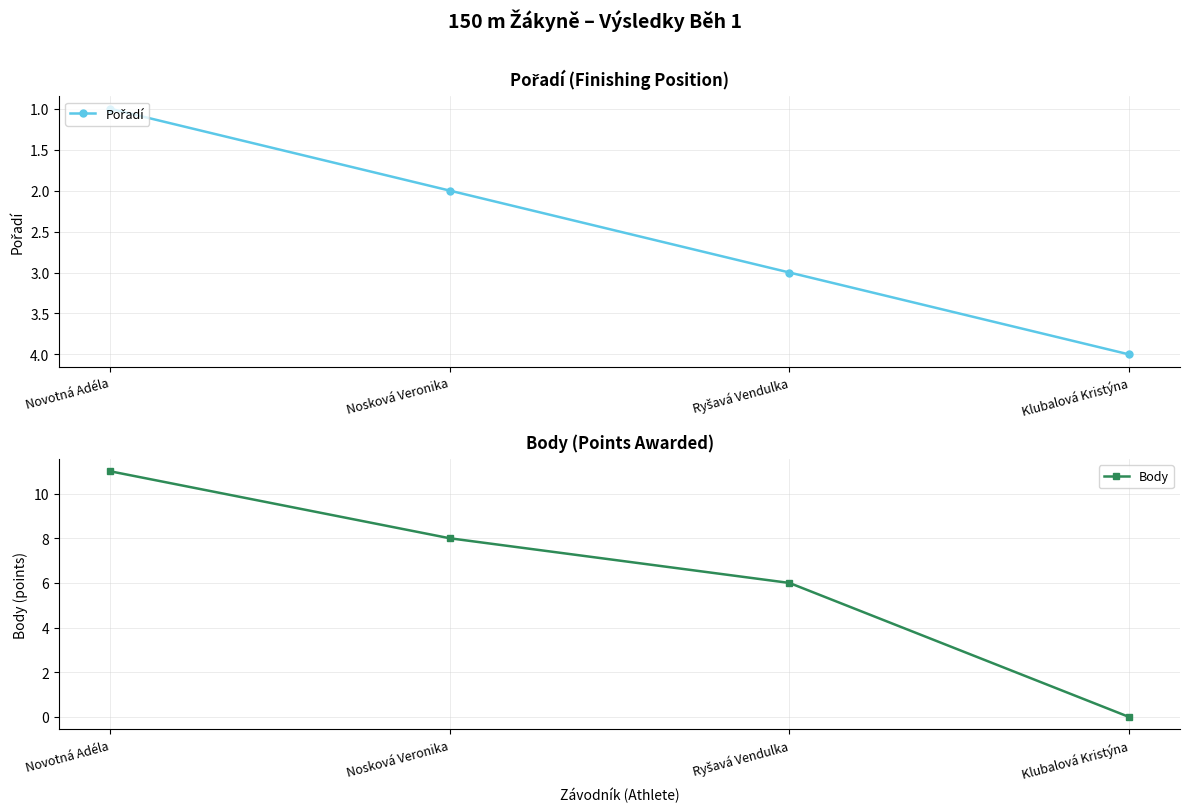

Is it true that Body equals 6 at Ryšavá Vendulka?

True